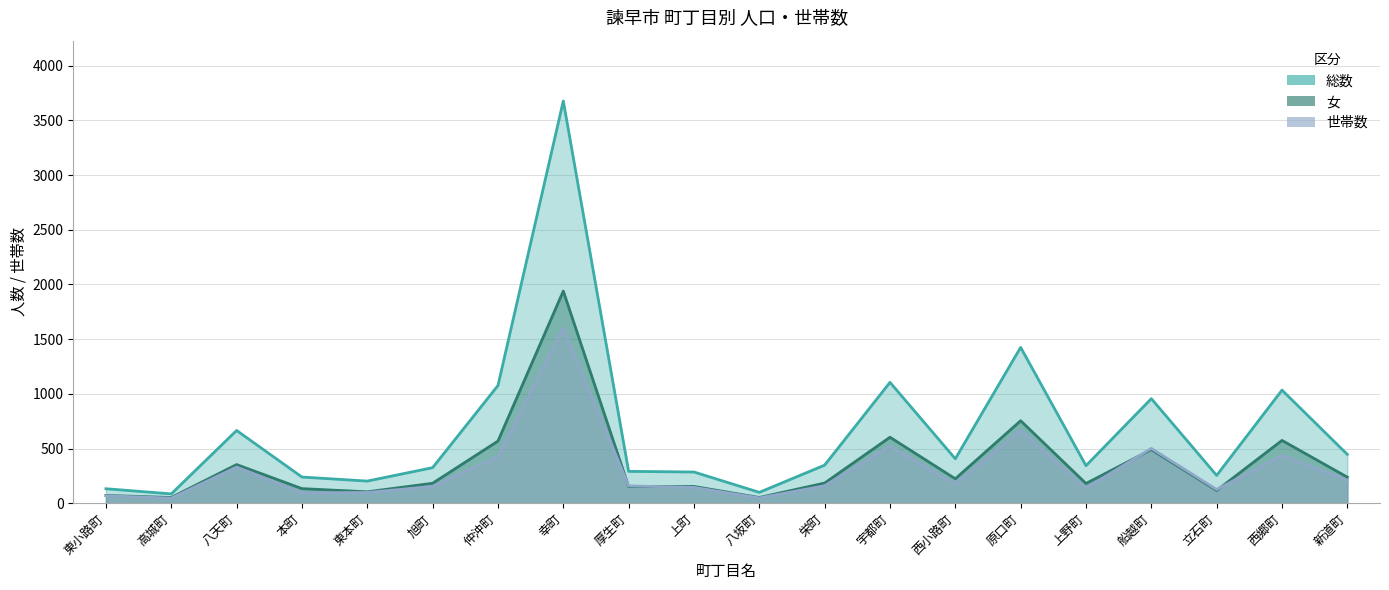

What is the highest value of the 総数 series?

3678